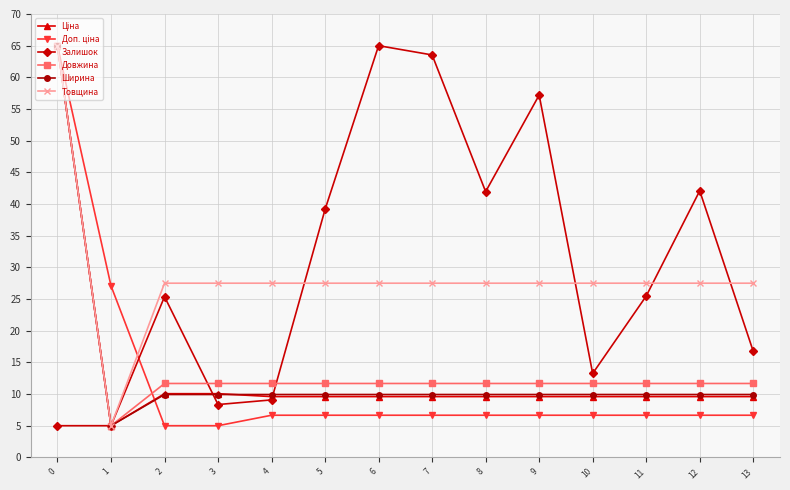

At which category does Залишок reach its first local peak?

2